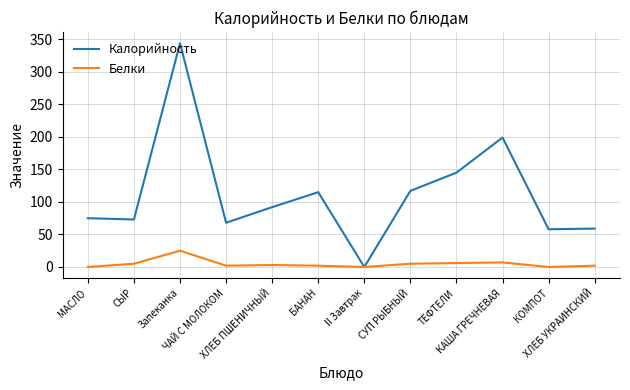

What is the highest value of the Калорийность series?

344